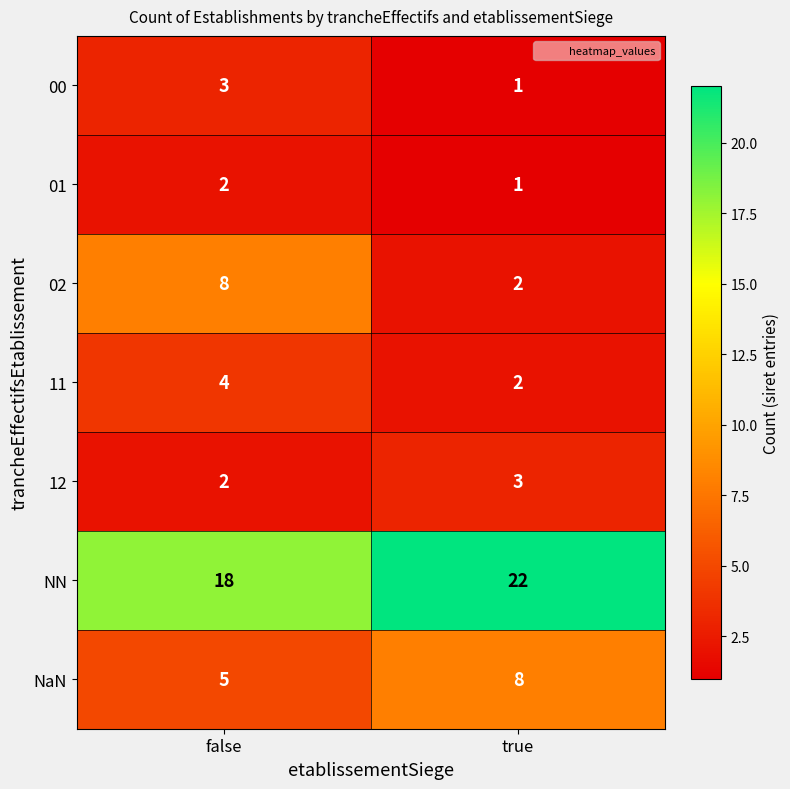

What is the average value of the NN series?

20